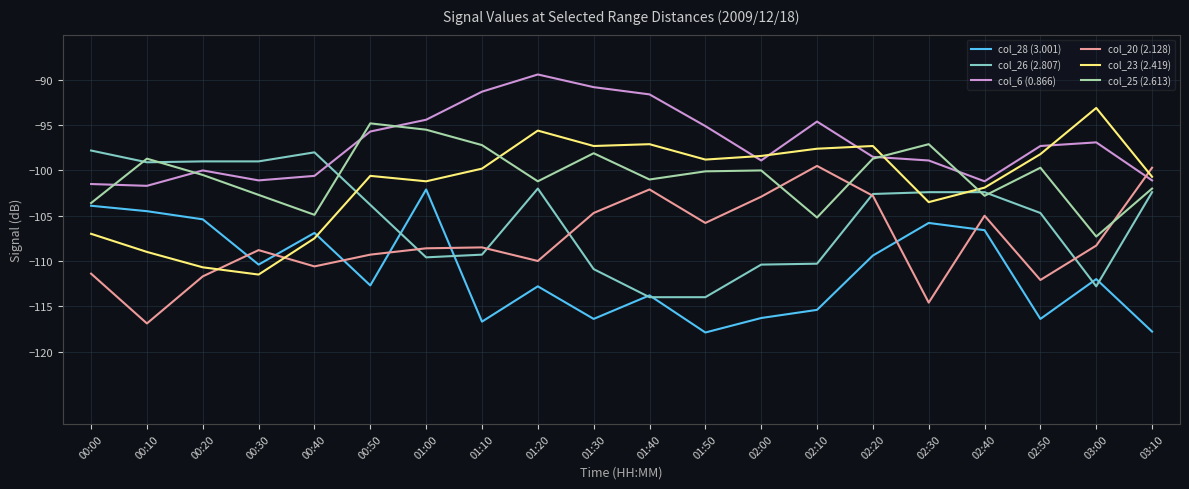

Which series has the largest total across all categories?

col_6 (0.866)